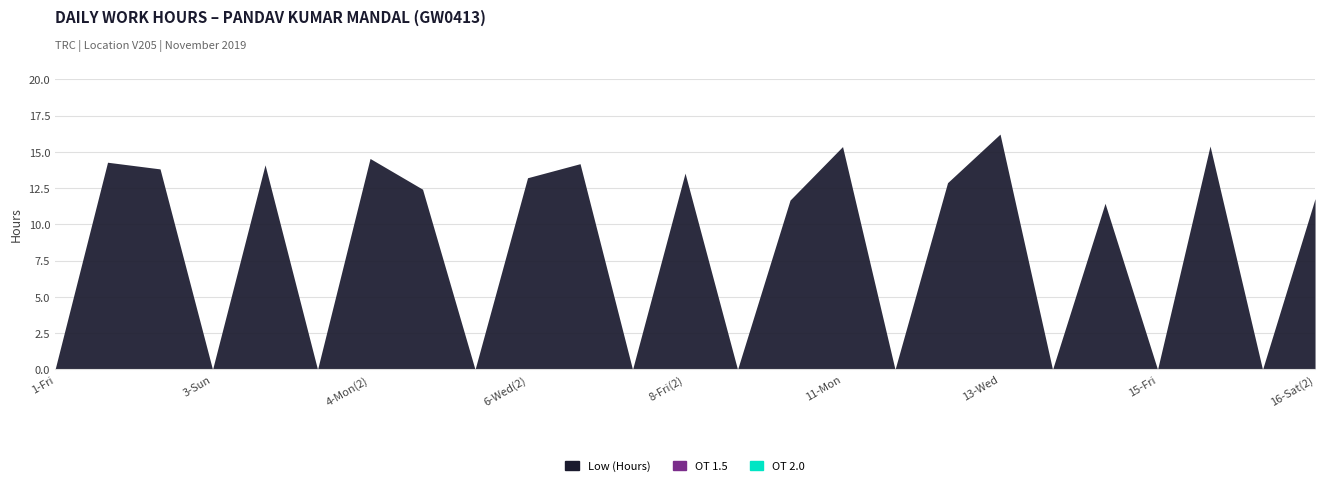

At which label does OT 2.0 reach its minimum?

1-Fri